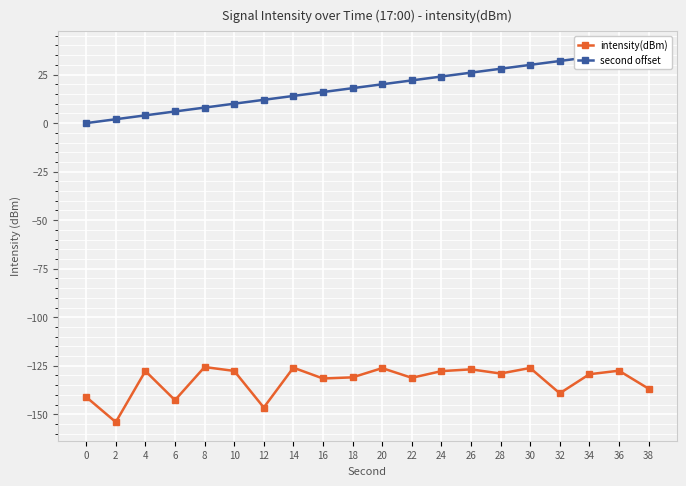

In intensity(dBm), how many points are higher than both neighbors (excluding endpoints)?

7